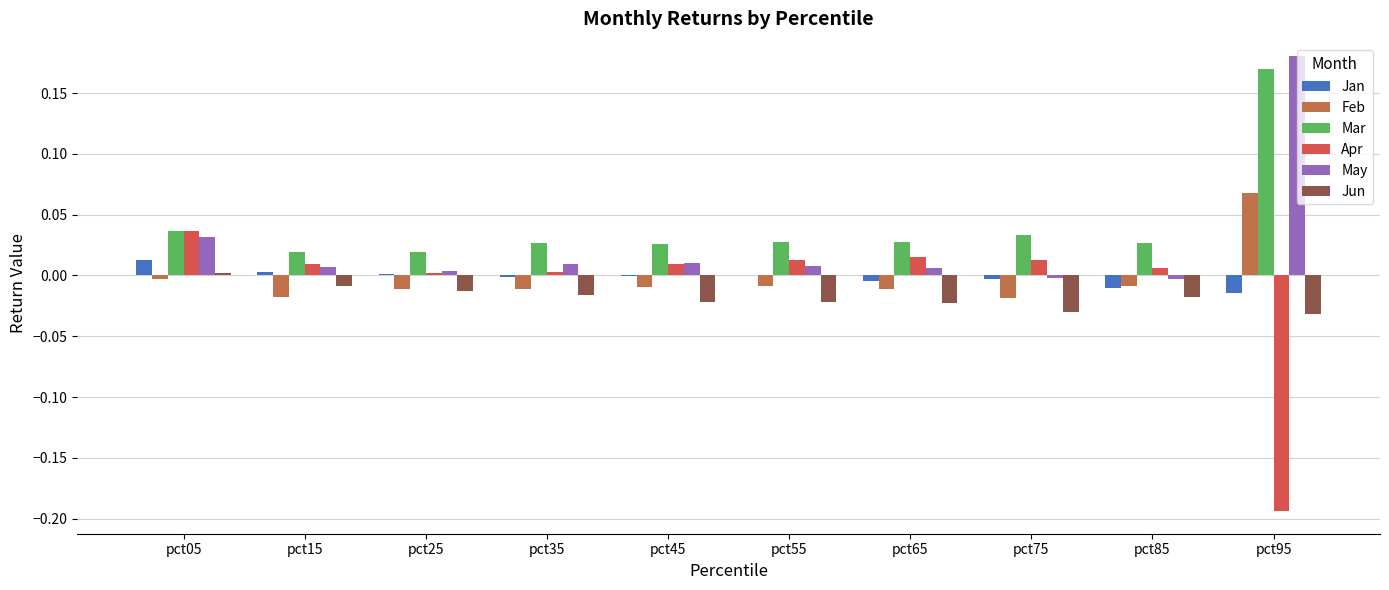

Is the value of Mar at pct85 greater than the value of Feb at pct75?

Yes